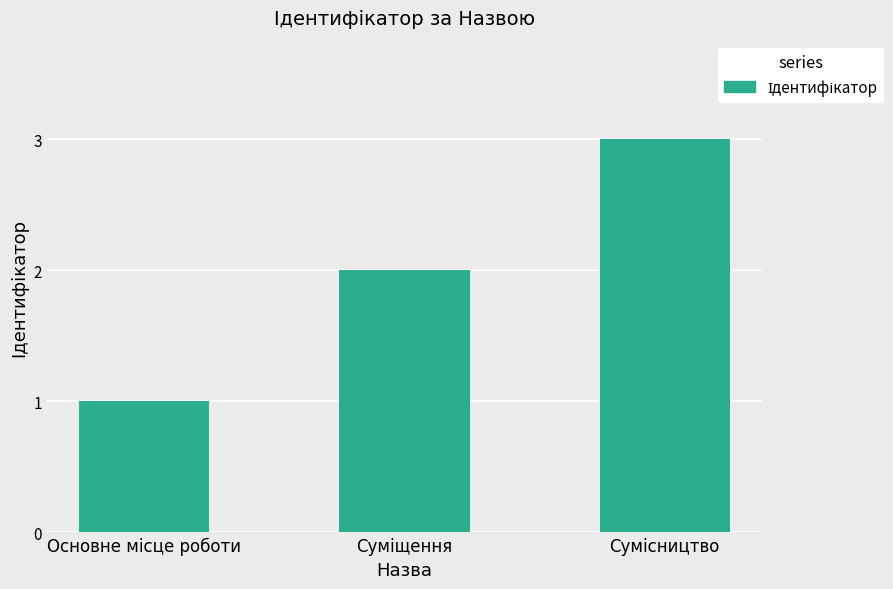

What is the sum of all values?

6